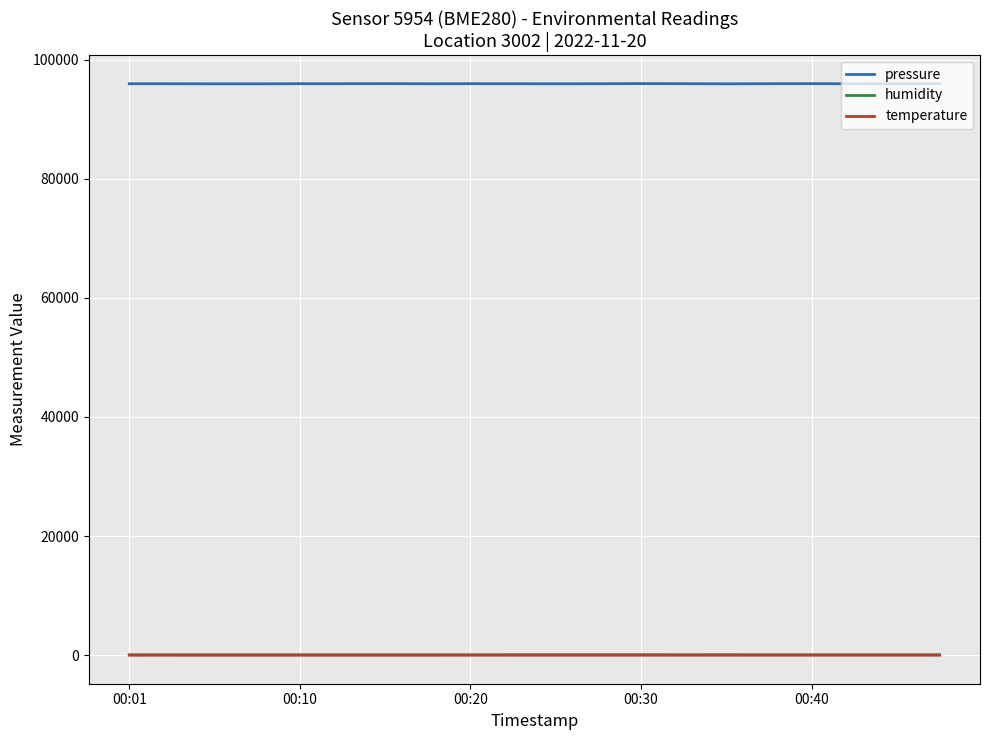

Which series has the largest total across all categories?

pressure